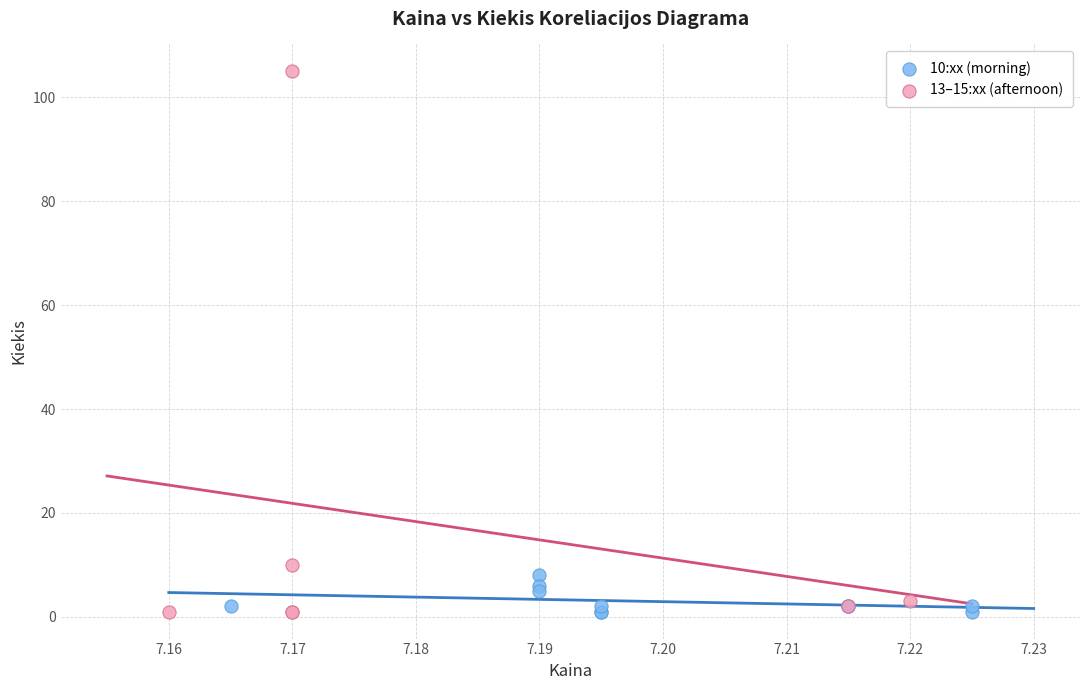

What are all the series names shown in the legend?

10:xx (morning), 13–15:xx (afternoon)